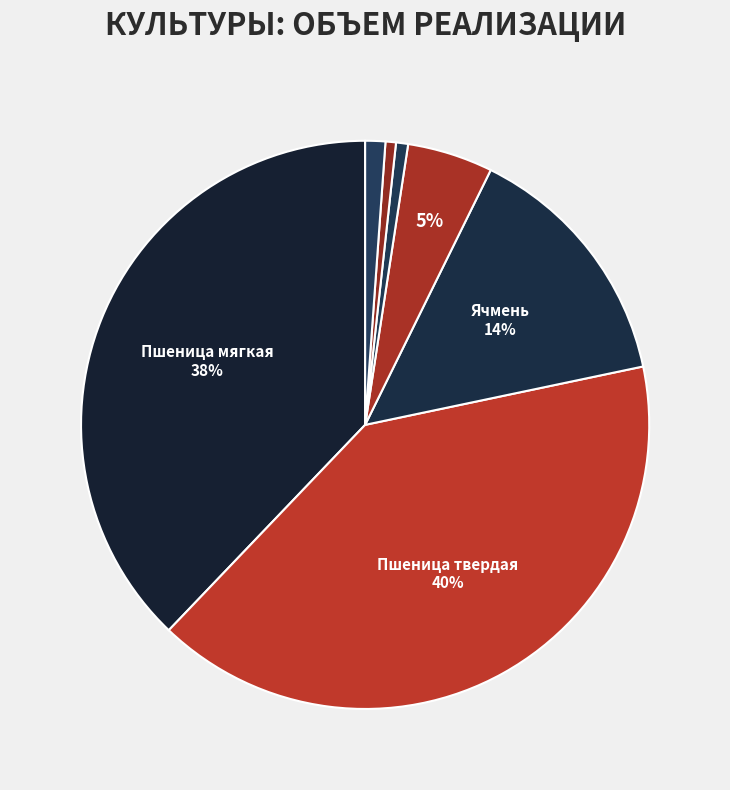

What percentage do Пшеница твердая and Суданская трава together represent?

41.1%